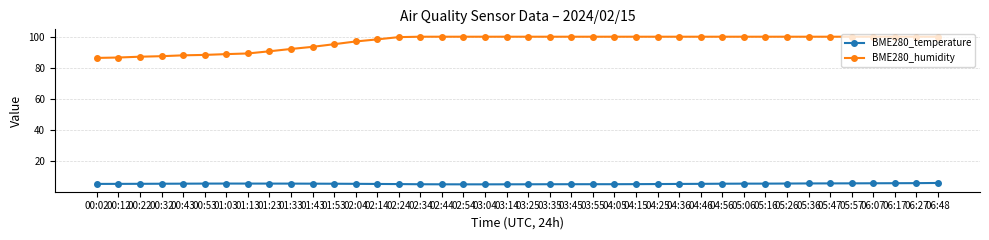

The BME280_humidity series shows 29.3 at 01:53. True or false?

False